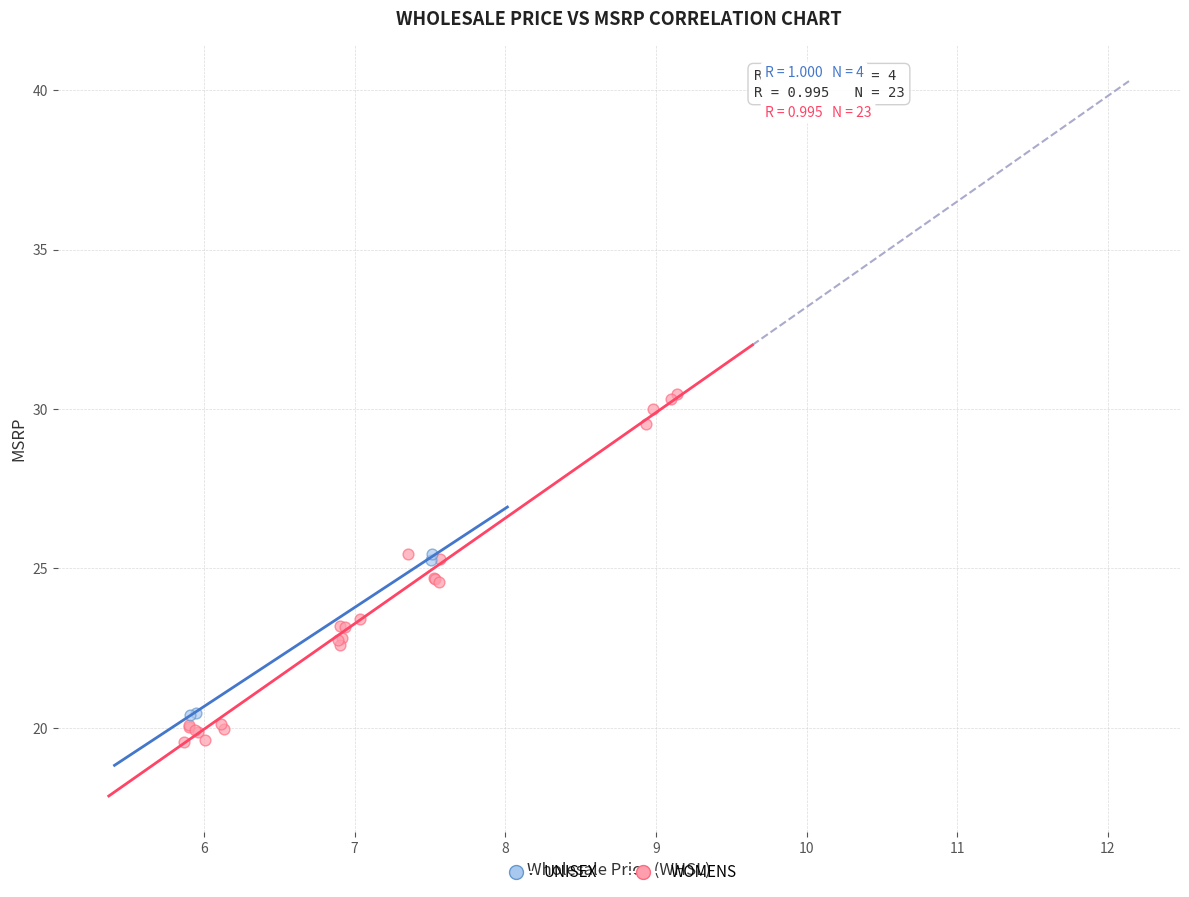

Which series contains the highest Y value?

WOMENS